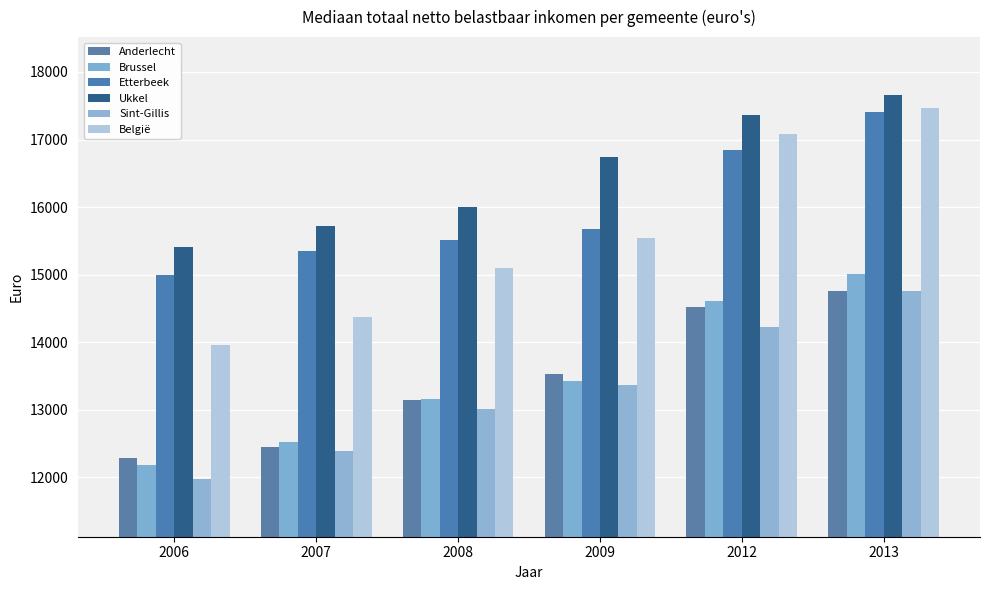

Rank the categories by Brussel value from lowest to highest.

2006, 2007, 2008, 2009, 2012, 2013